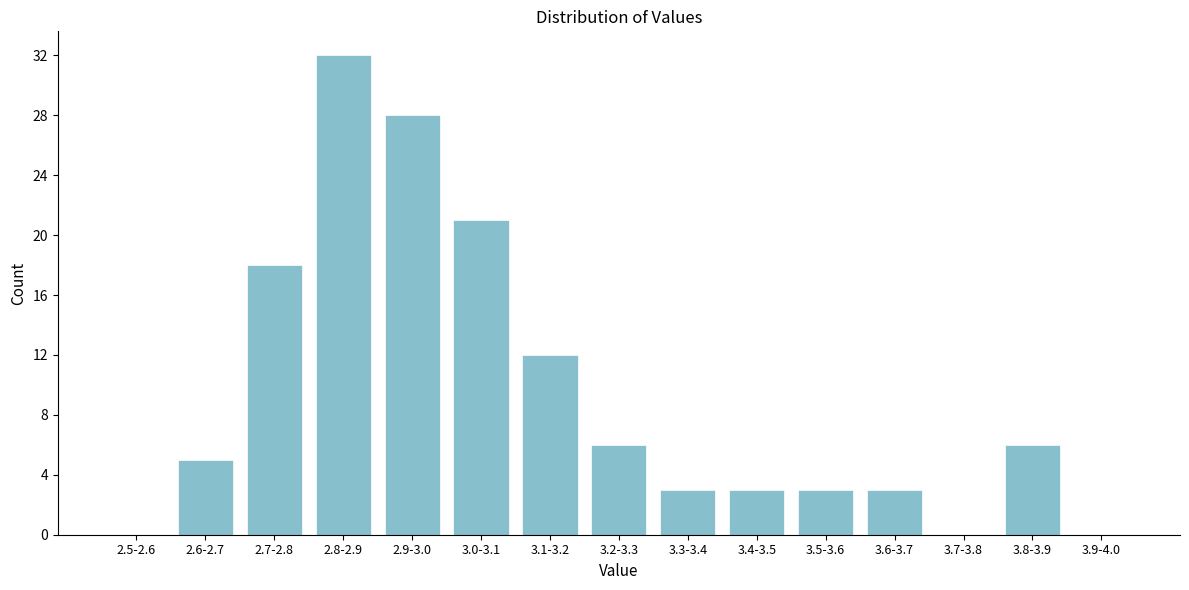

Reading right to left, transcribe all the data shown in this chart.

3.9-4.0=0	3.8-3.9=6	3.7-3.8=0	3.6-3.7=3	3.5-3.6=3	3.4-3.5=3	3.3-3.4=3	3.2-3.3=6	3.1-3.2=12	3.0-3.1=21	2.9-3.0=28	2.8-2.9=32	2.7-2.8=18	2.6-2.7=5	2.5-2.6=0